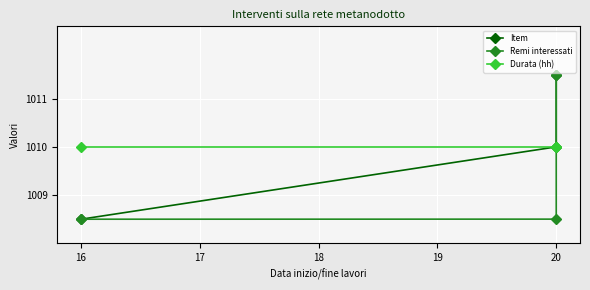

Count the number of data series in this chart.

3